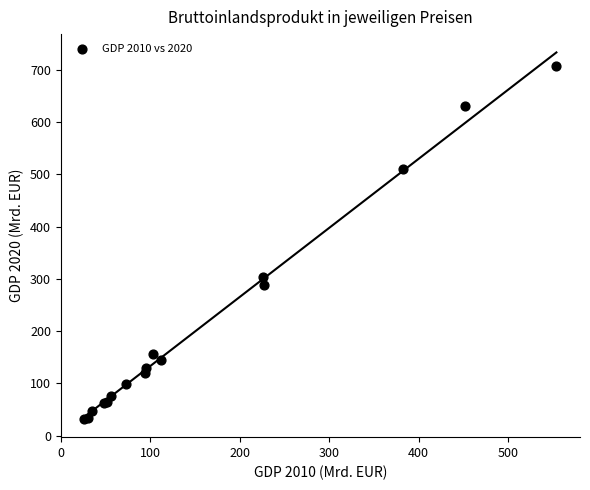

What Y value in the scatter plot is closest to 369?

303.7